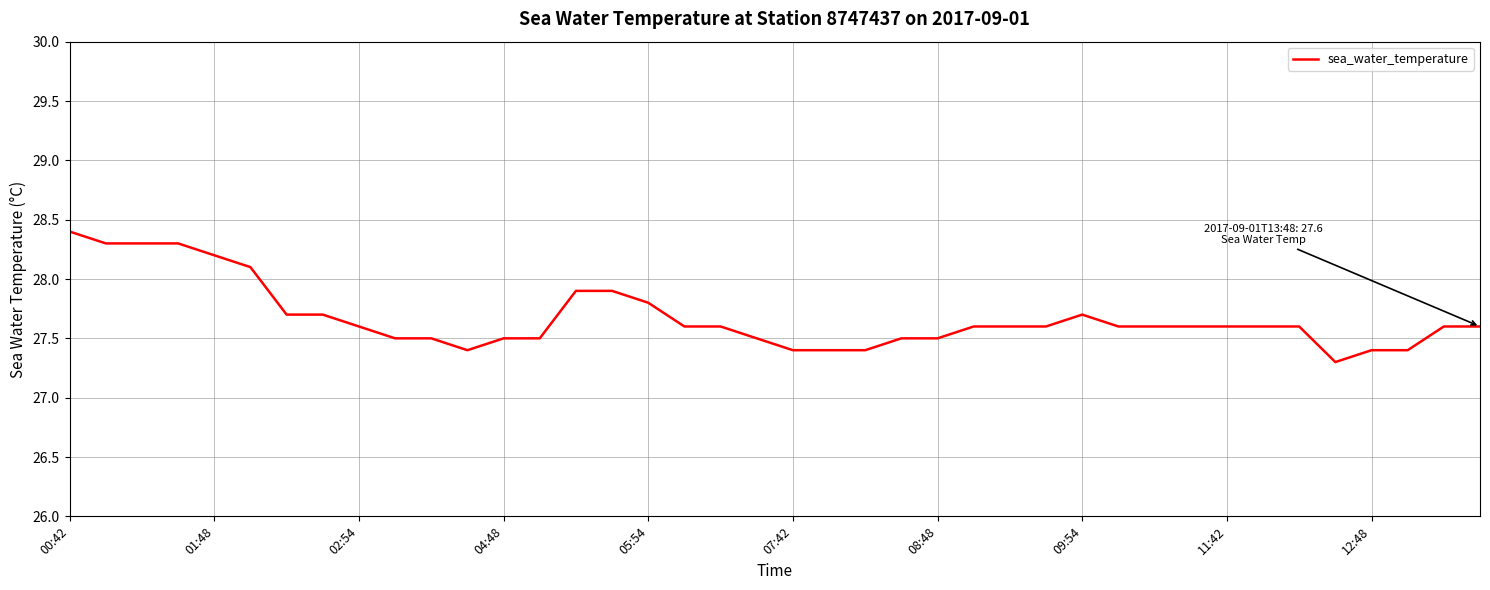

What is the greatest value displayed?

28.4